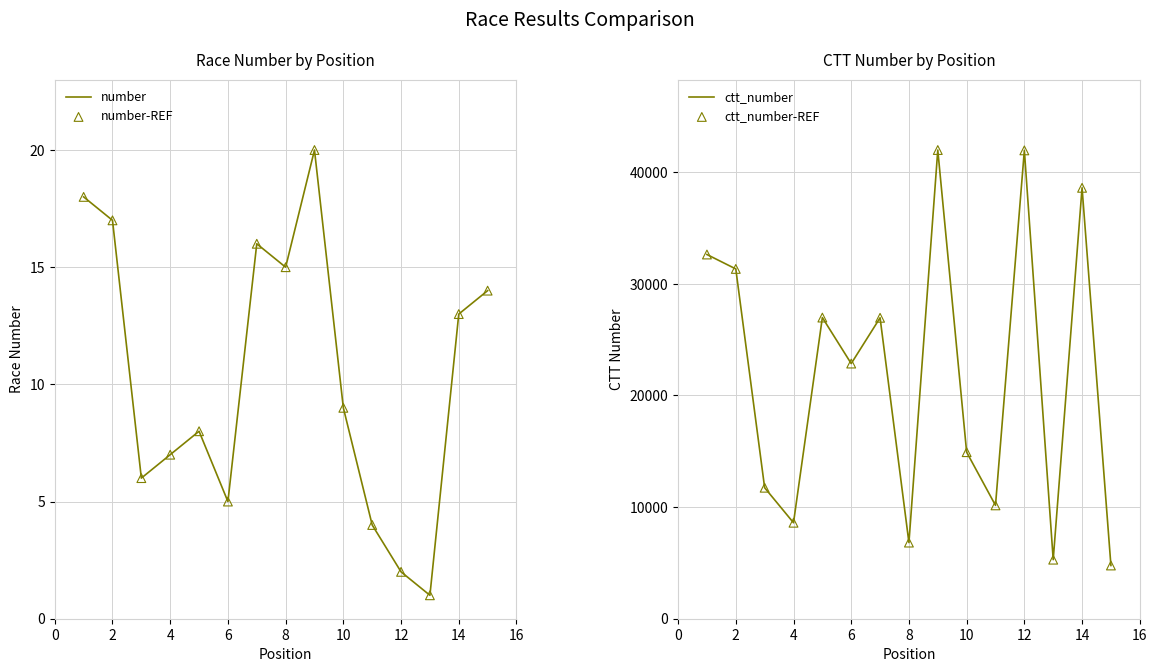

Which series has the largest total across all categories?

ctt_number